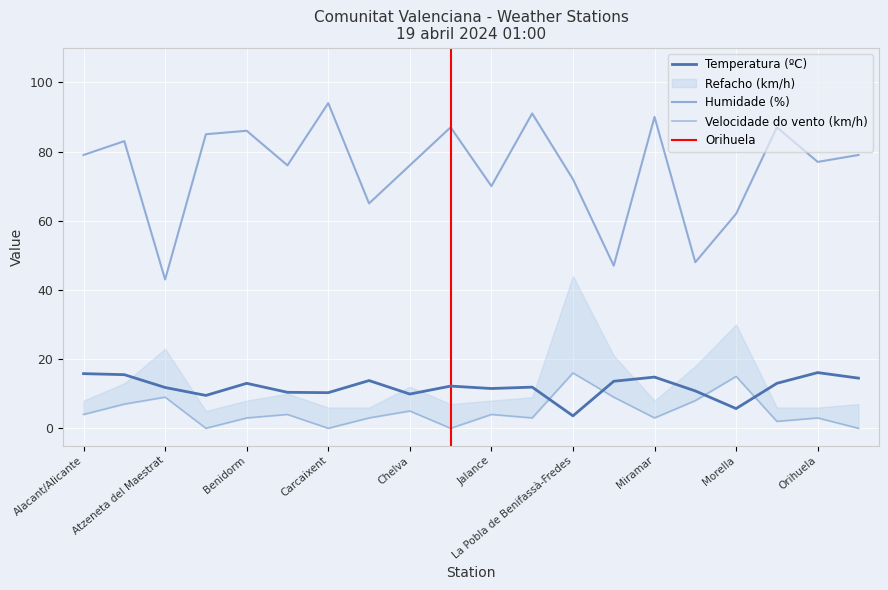

Where is the first local maximum for Temperatura (ºC)?

Benidorm